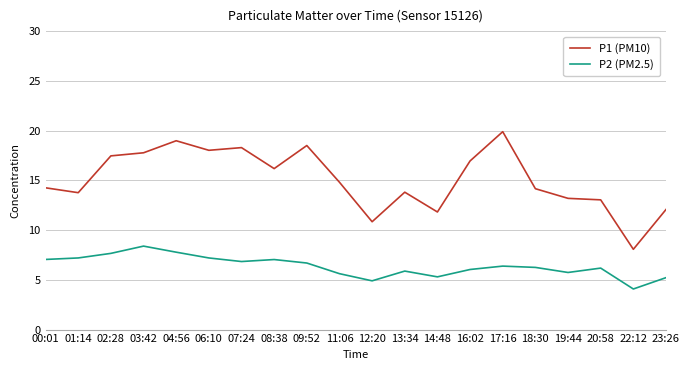

True or false: P2 (PM2.5) and P1 (PM10) intersect in this chart.

False